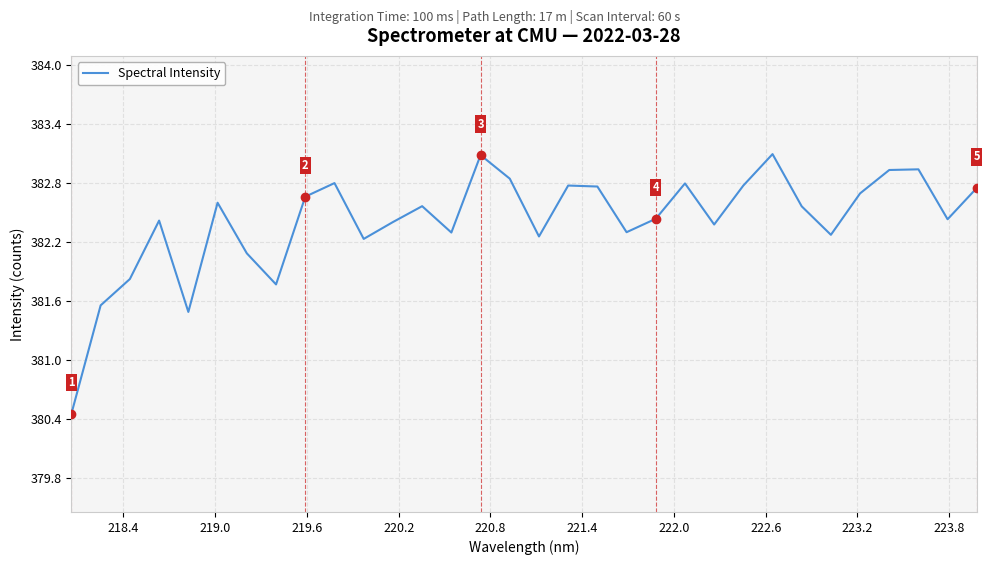

What is the difference between the maximum and minimum values?

2.6